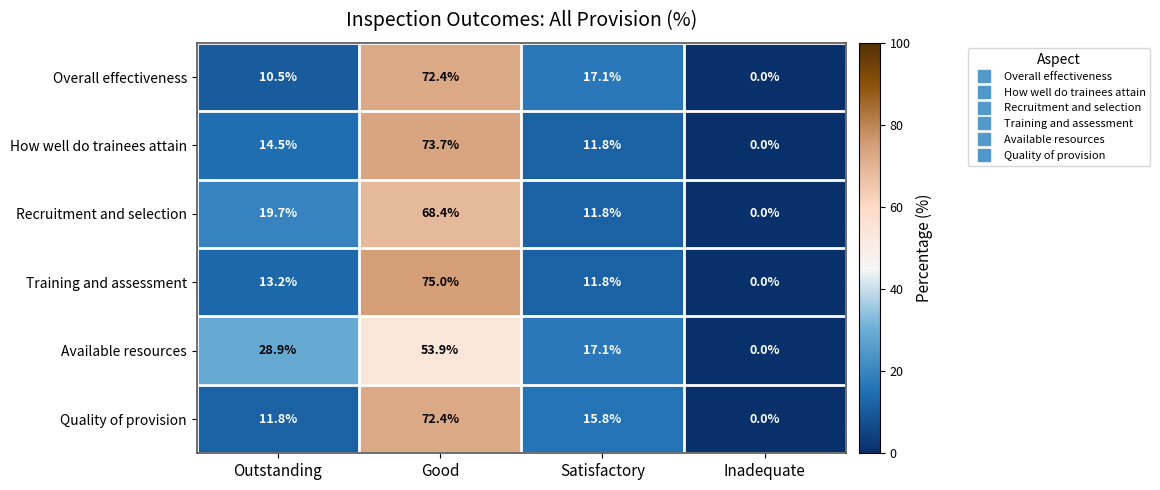

What is the sum of the Quality of provision values at Satisfactory and Outstanding?

27.6